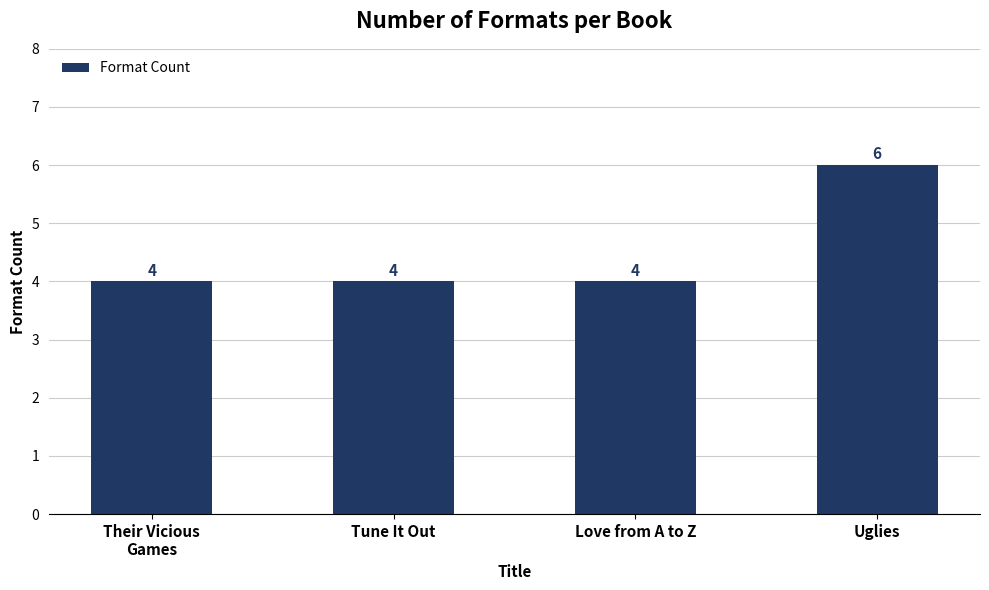

True or false: the data shows 3 at Uglies.

False